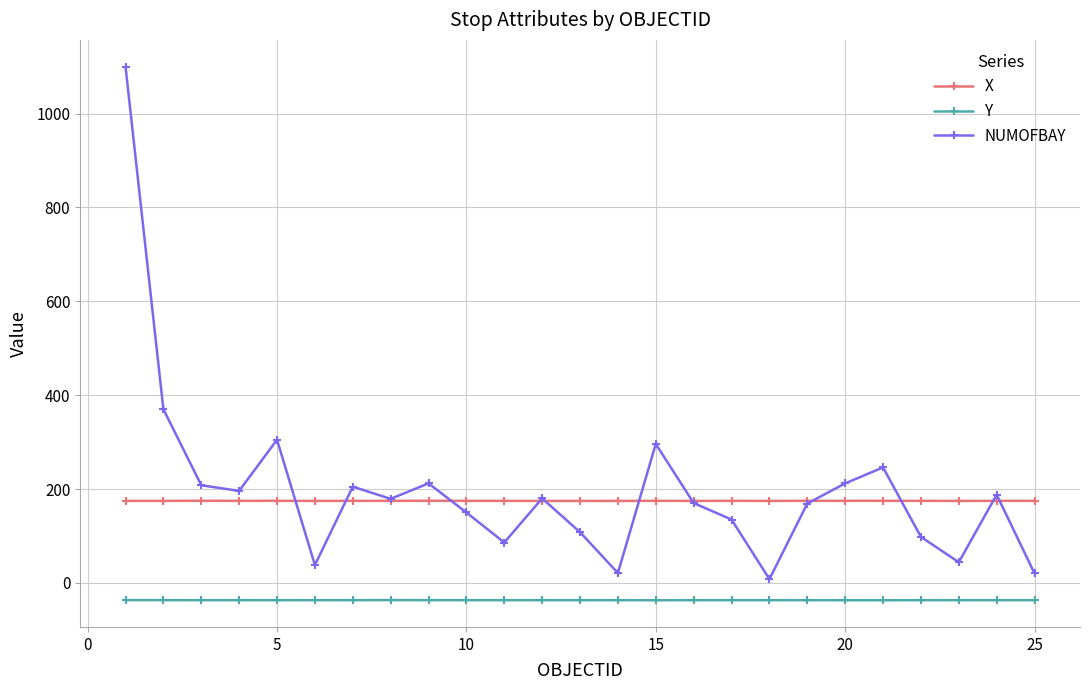

List the series in order of their peak value, highest first.

NUMOFBAY, X, Y